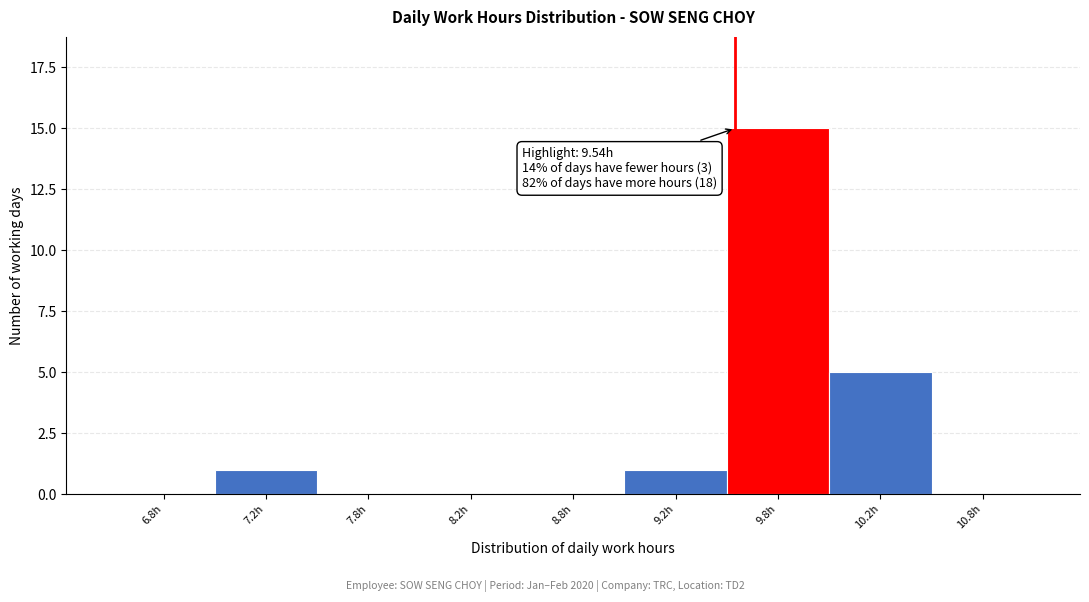

Reading left to right, what are all the values shown in this chart?

6.8h=0	7.2h=1	7.8h=0	8.2h=0	8.8h=0	9.2h=1	9.8h=15	10.2h=5	10.8h=0